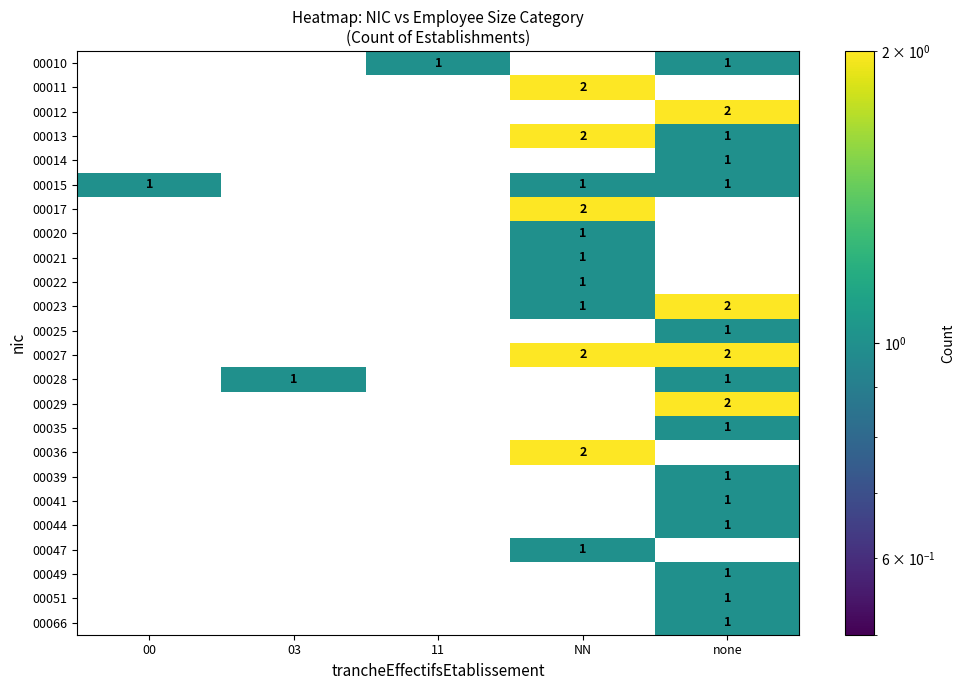

What is the maximum value shown in the chart?

2